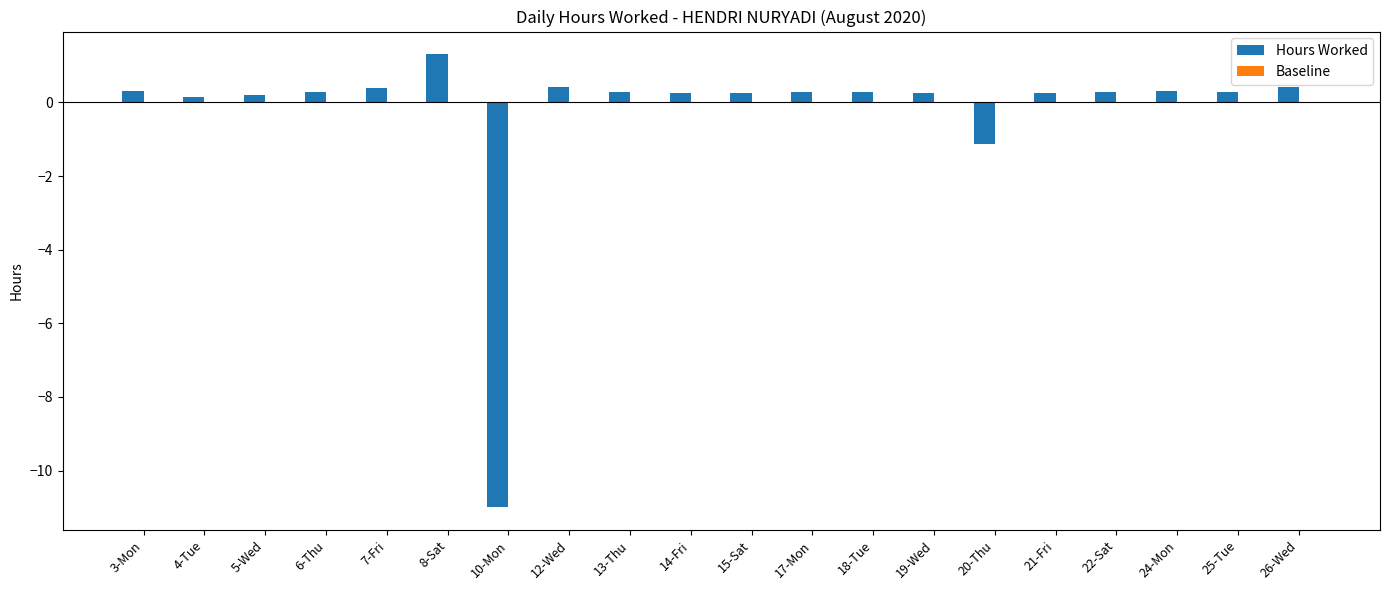

How many bars are there in total?

20